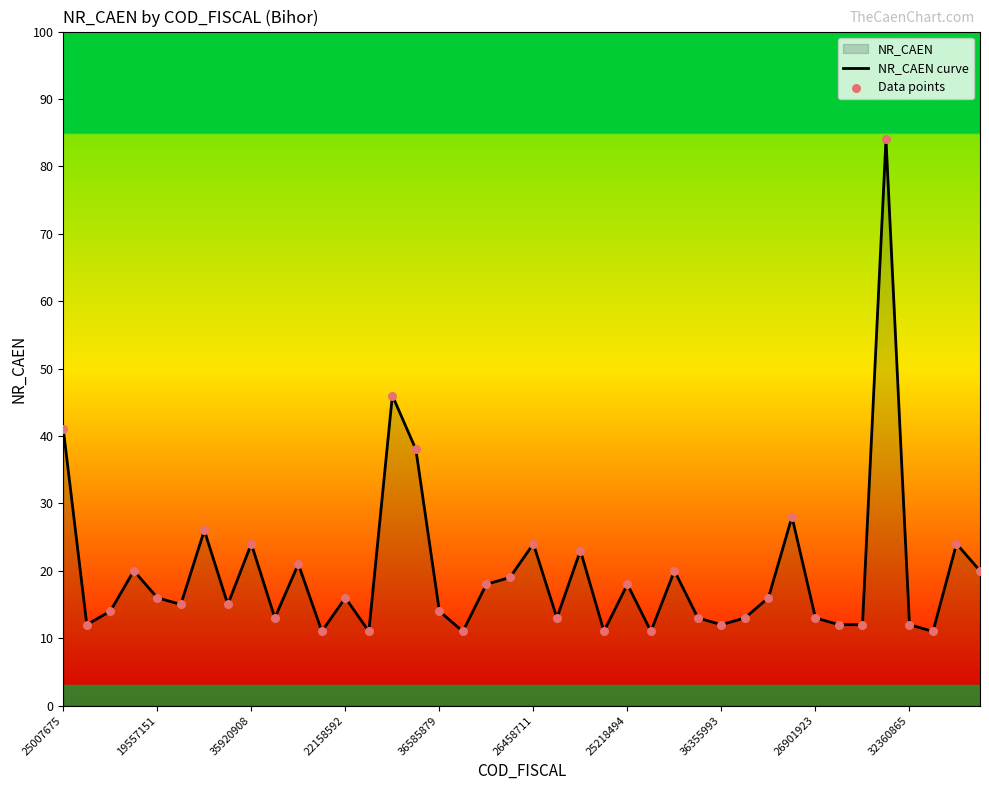

Which series reaches the minimum Y coordinate?

NR_CAEN curve